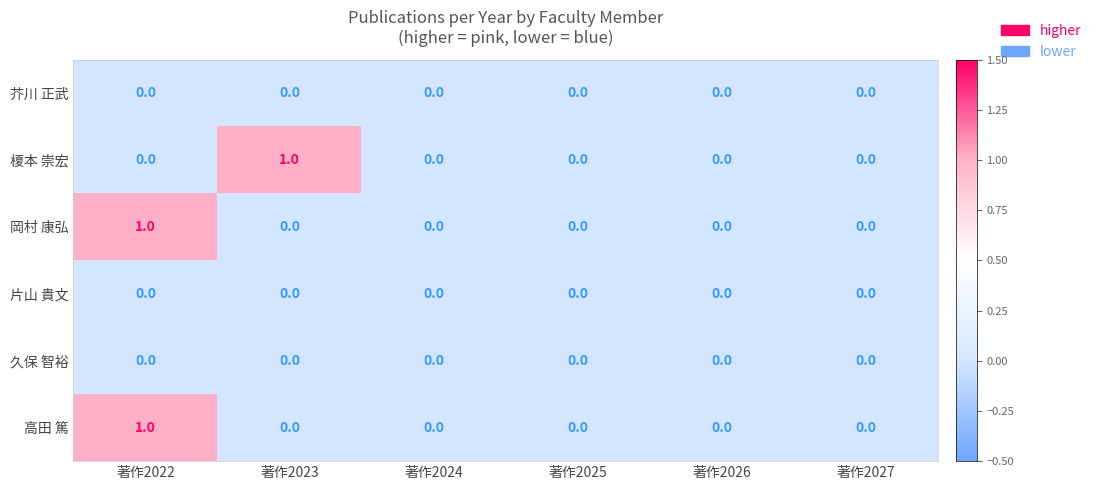

True or false: 榎本 崇宏 has a value of 0 at 著作2026.

True